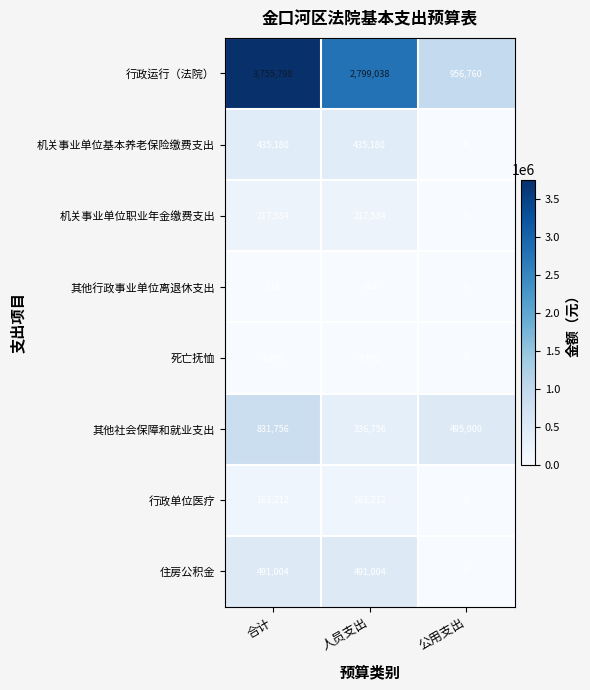

At how many categories does at least one series exceed 2910139?

1